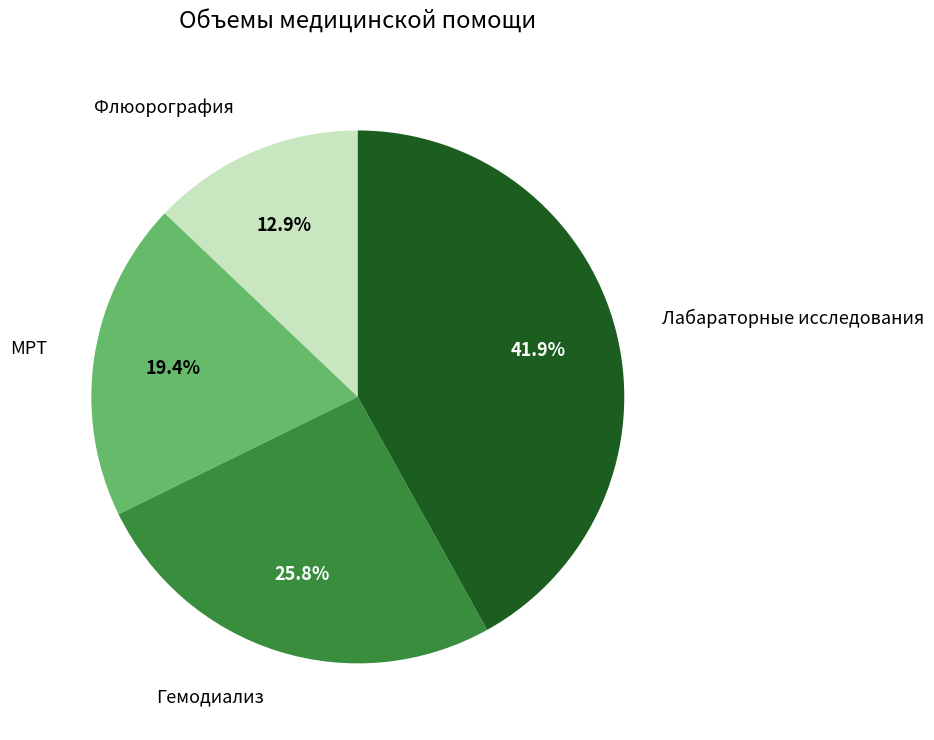

Count the number of slices in the pie.

4